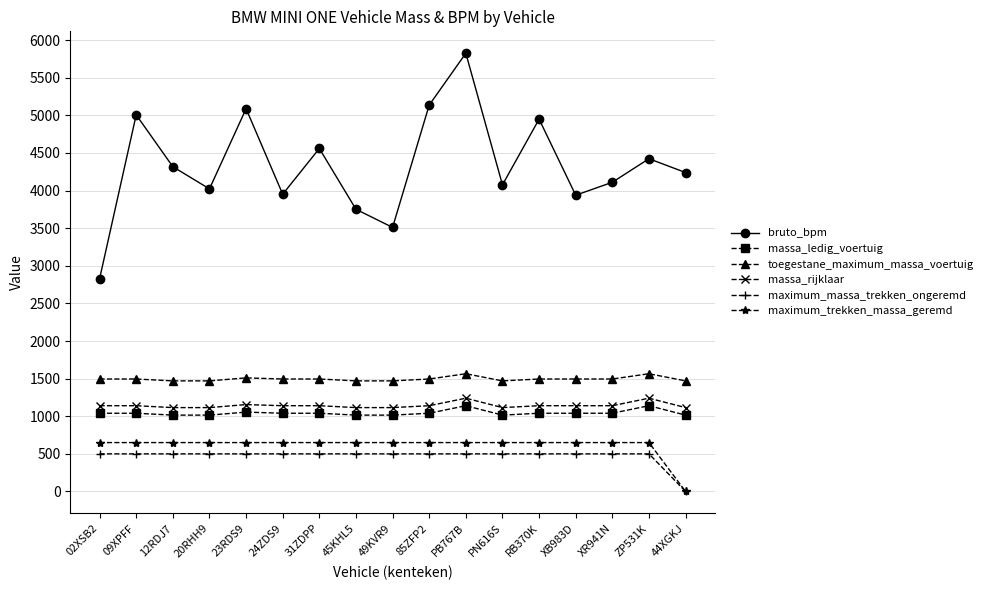

At 31ZDPP, list the series in order from smallest to largest.

maximum_massa_trekken_ongeremd, maximum_trekken_massa_geremd, massa_ledig_voertuig, massa_rijklaar, toegestane_maximum_massa_voertuig, bruto_bpm